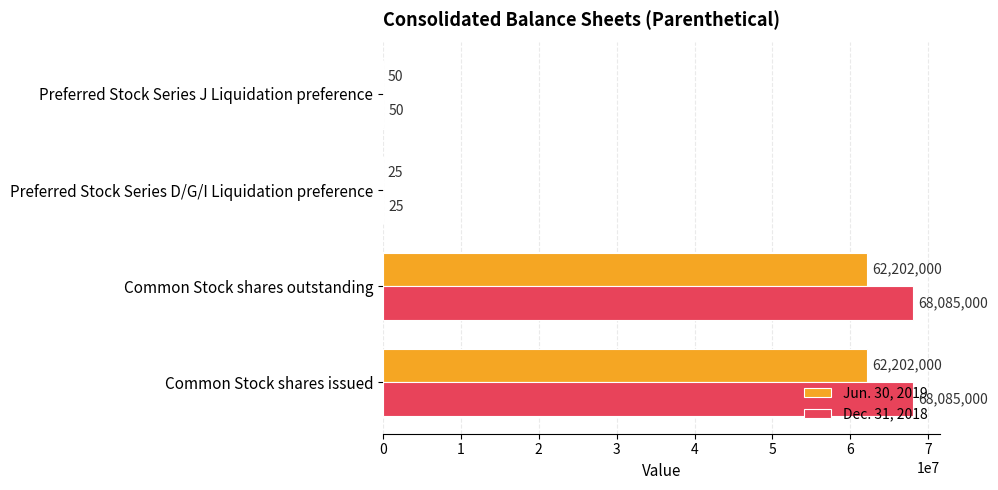

Which series has the largest total across all categories?

Dec. 31, 2018